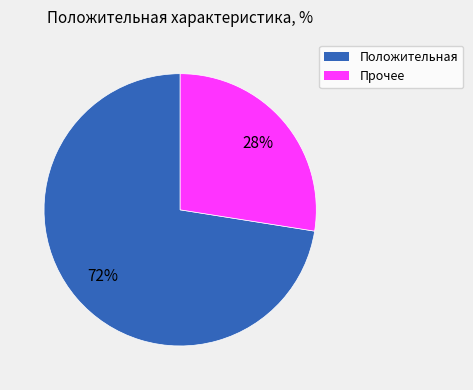

How many segments does this pie chart have?

2